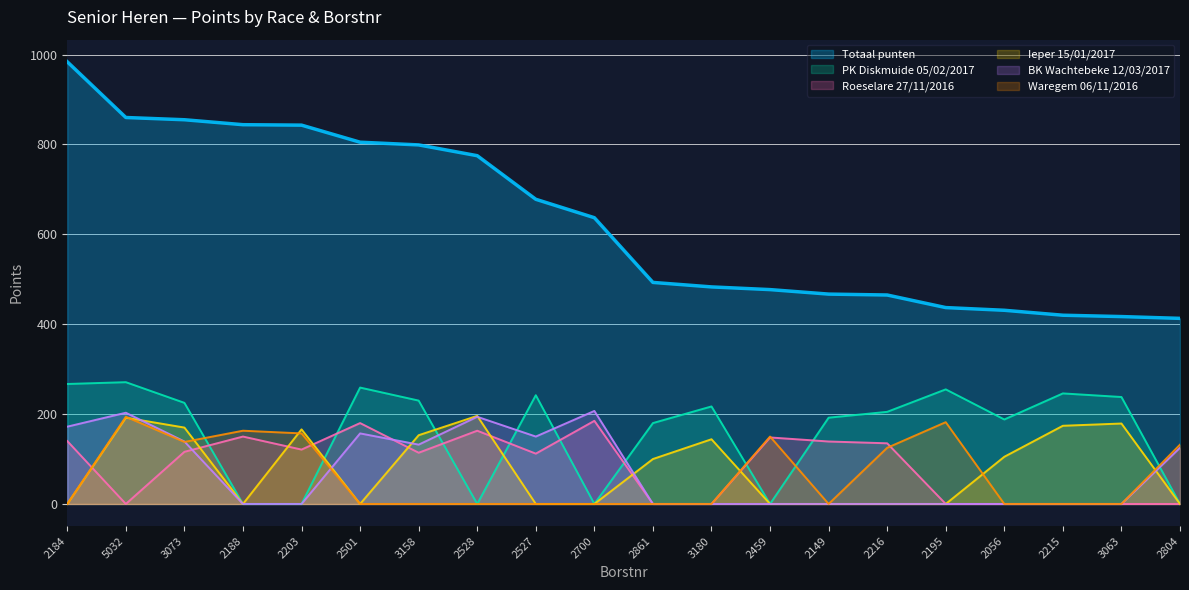

How many values in the Ieper 15/01/2017 series exceed 100?

9